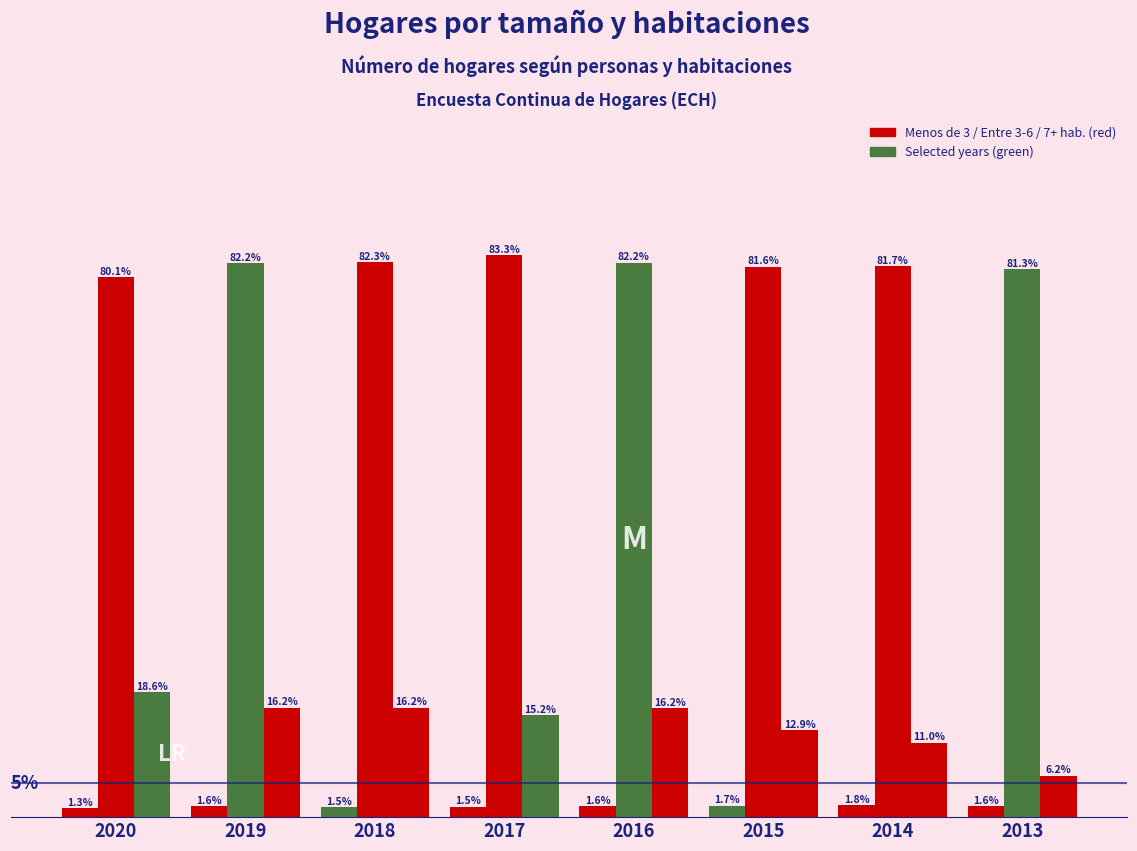

Does the chart contain any negative values?

No